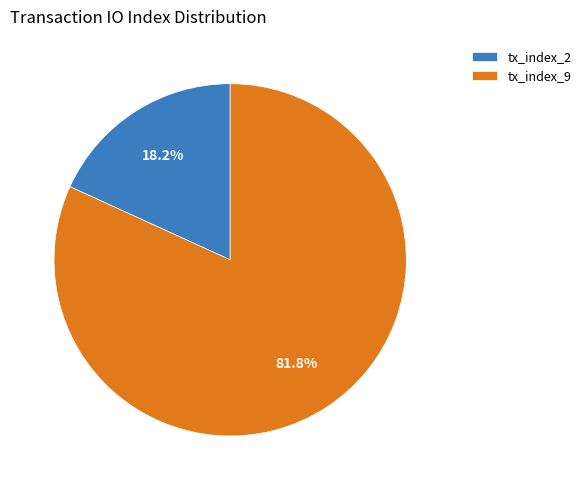

Combined, what portion of the pie is tx_index_9 and tx_index_2?

100.0%